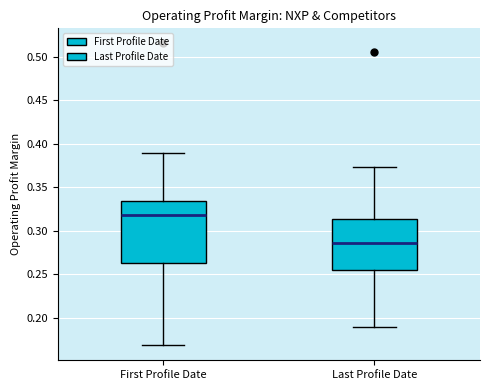

Which box is the tallest, from its lower edge to its upper edge?

First Profile Date